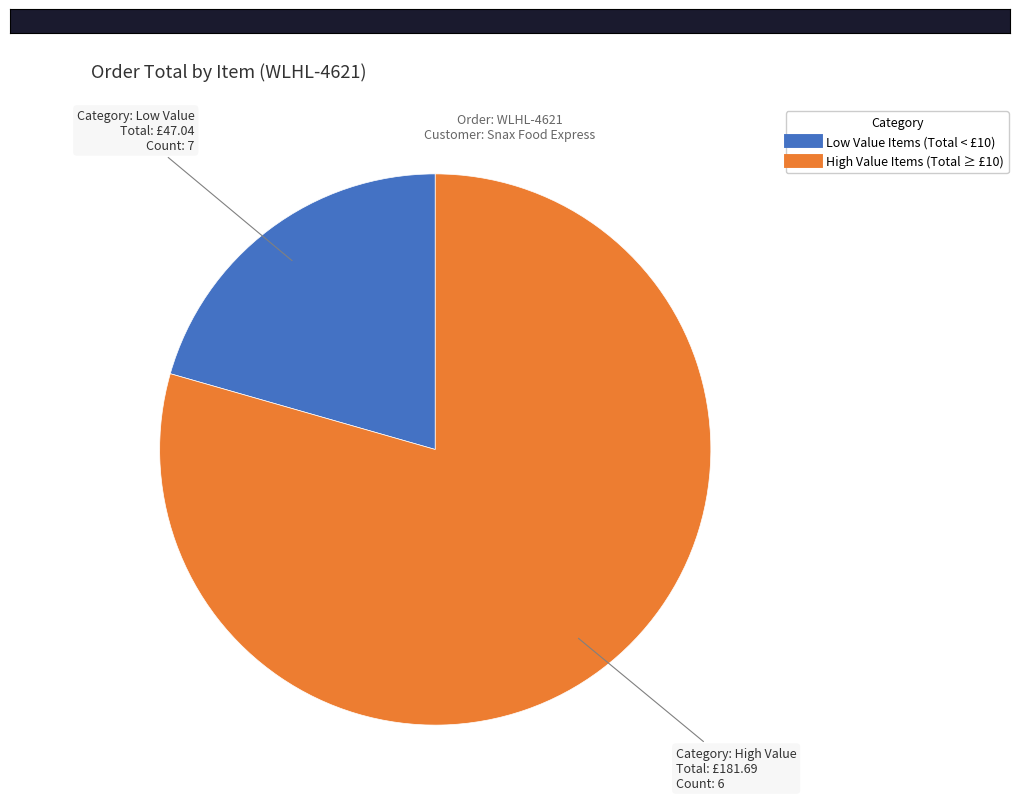

Does any single category account for the majority?

Yes